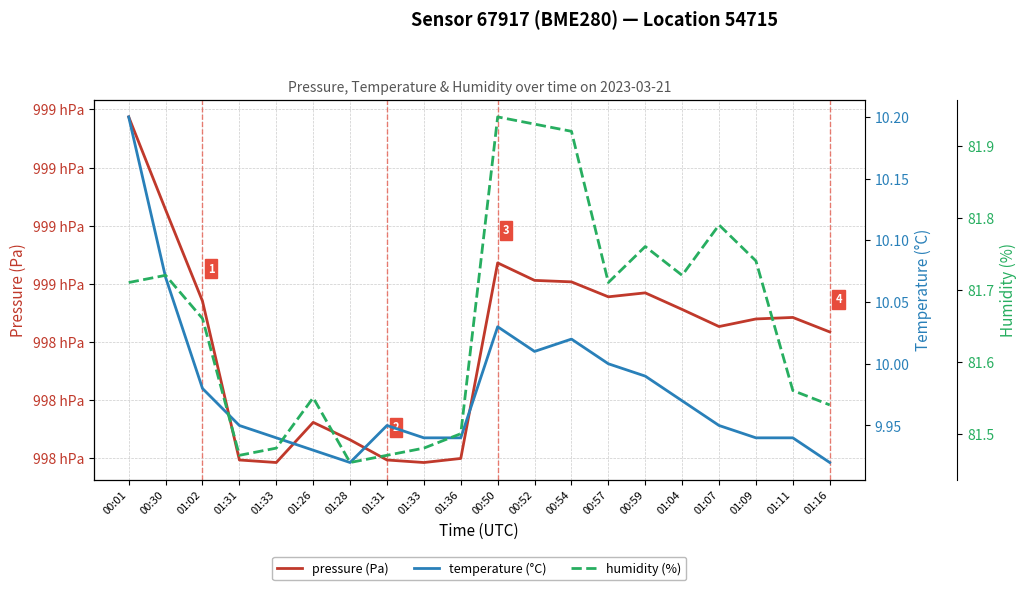

Reading left to right, list all the values displayed in this chart.

pressure (Pa): 99917.4	99885.5	99854.1	99799.5	99798.6	99812.4	99806.4	99799.5	99798.6	99800.0	99867.2	99861.2	99860.7	99855.6	99856.9	99851.2	99845.3	99847.9	99848.5	99843.5
temperature (°C): 10.2	10.1	10.0	9.9	9.9	9.9	9.9	9.9	9.9	9.9	10.0	10.0	10.0	10.0	10.0	10.0	9.9	9.9	9.9	9.9
humidity (%): 81.7	81.7	81.7	81.5	81.5	81.5	81.5	81.5	81.5	81.5	81.9	81.9	81.9	81.7	81.8	81.7	81.8	81.7	81.6	81.5